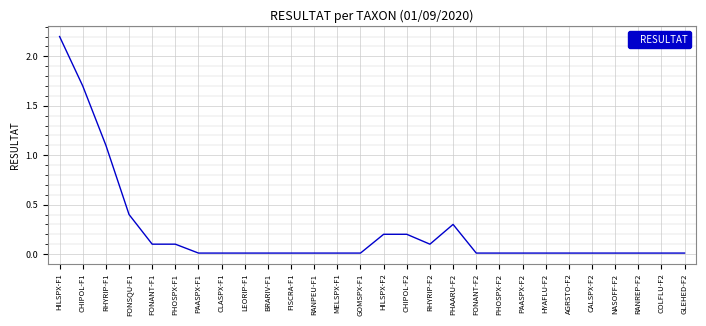

What is the greatest value displayed?

2.2